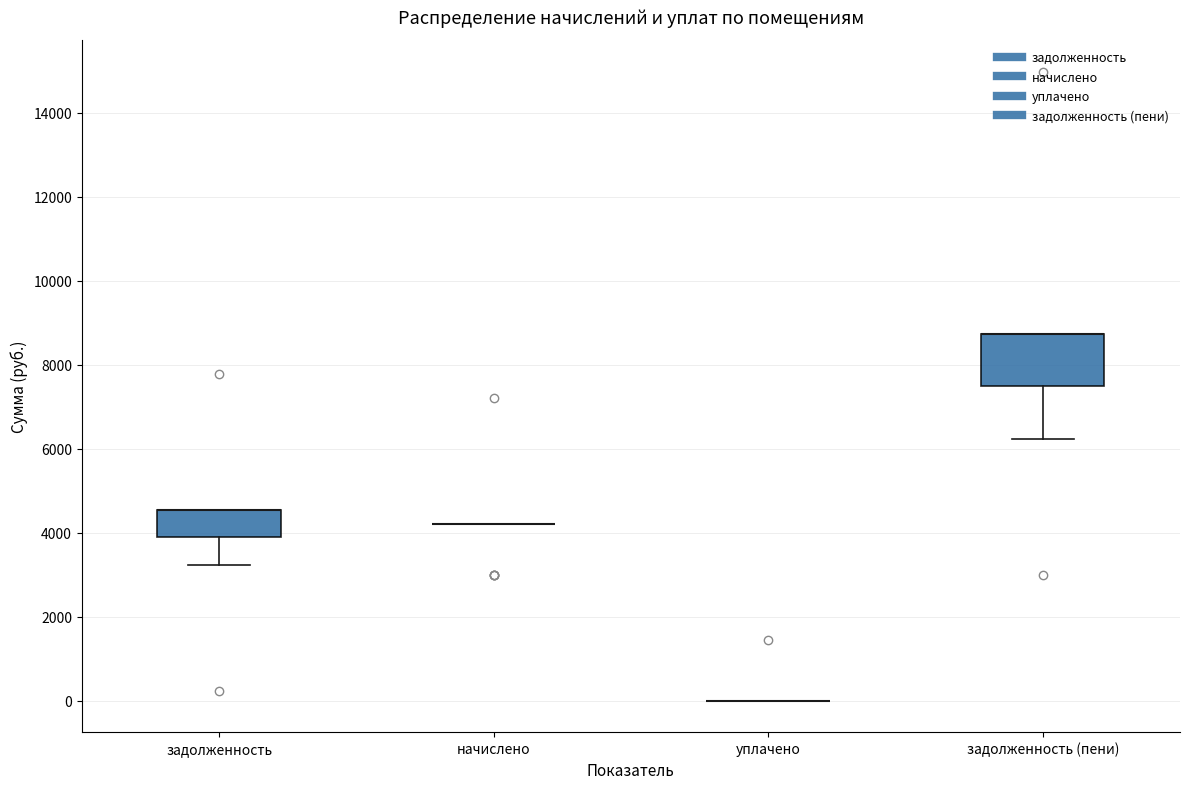

Comparing the boxes themselves (not the whiskers), which one is the tallest?

задолженность (пени)